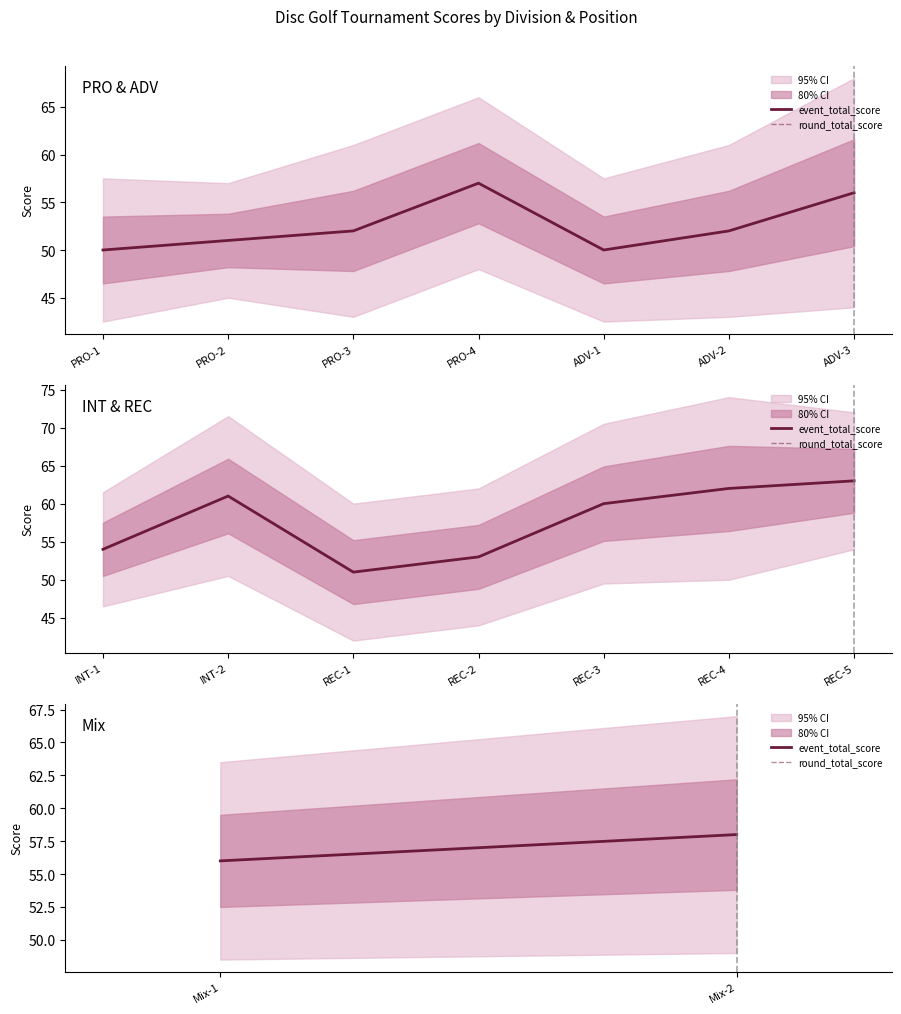

How many lines are shown in the chart?

2